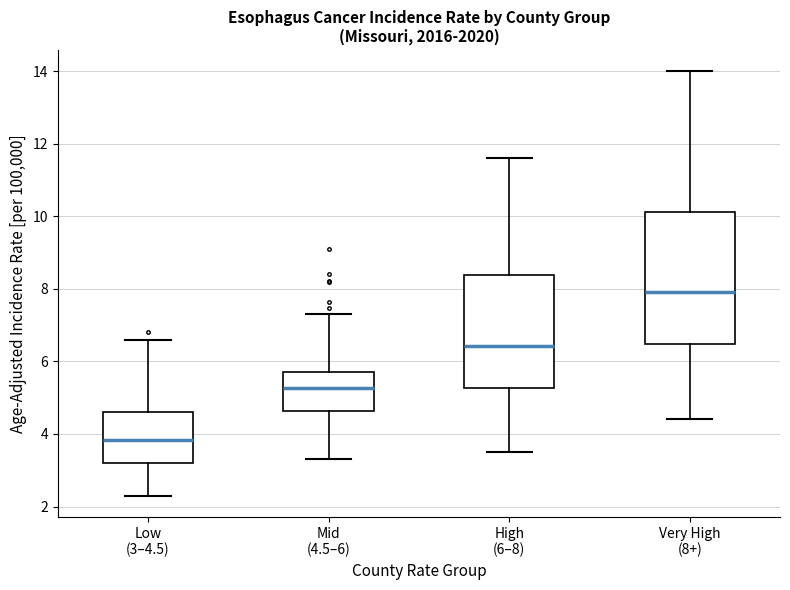

Reading left to right, read every box against the y-axis: the position of its median line, the range the box covers, and the ends of its whiskers. The values are not printed on the chart, so give them approximately, as read against the axis.

Low (3–4.5): median 3.8, box 3.2 to 4.6, whiskers 2.4 to 6.6
Mid (4.5–6): median 5.2, box 4.6 to 5.6, whiskers 3.4 to 7.4
High (6–8): median 6.4, box 5.2 to 8.4, whiskers 3.6 to 11.6
Very High (8+): median 8.0, box 6.4 to 10.2, whiskers 4.4 to 14.0